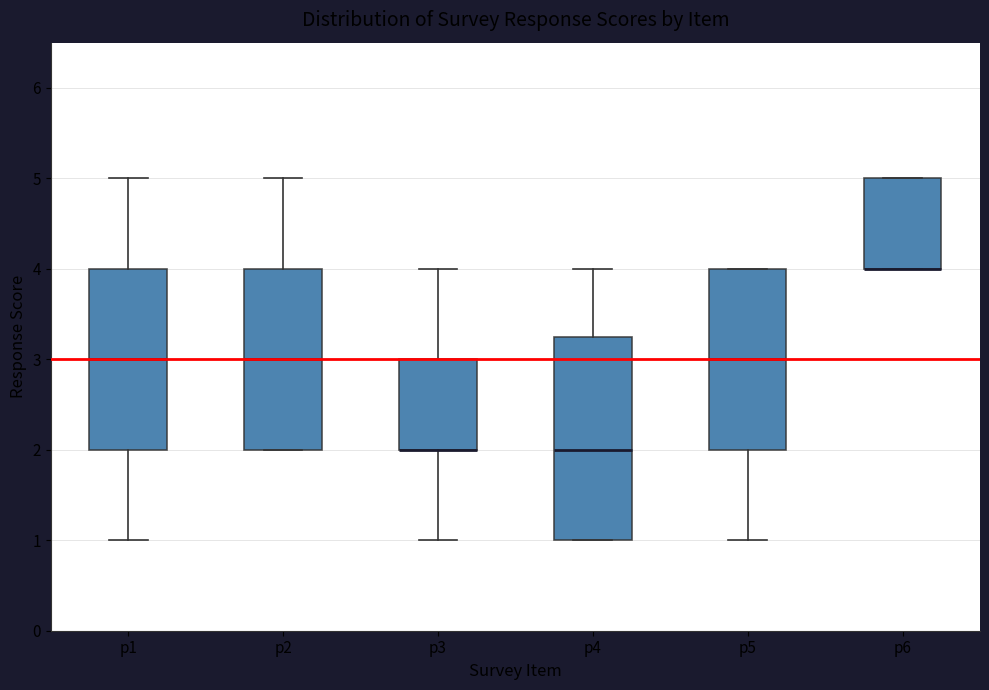

Where does the upper whisker of the box for p2 end on the y-axis? The values are not printed on the chart, so give them approximately, as read against the axis.

5.0